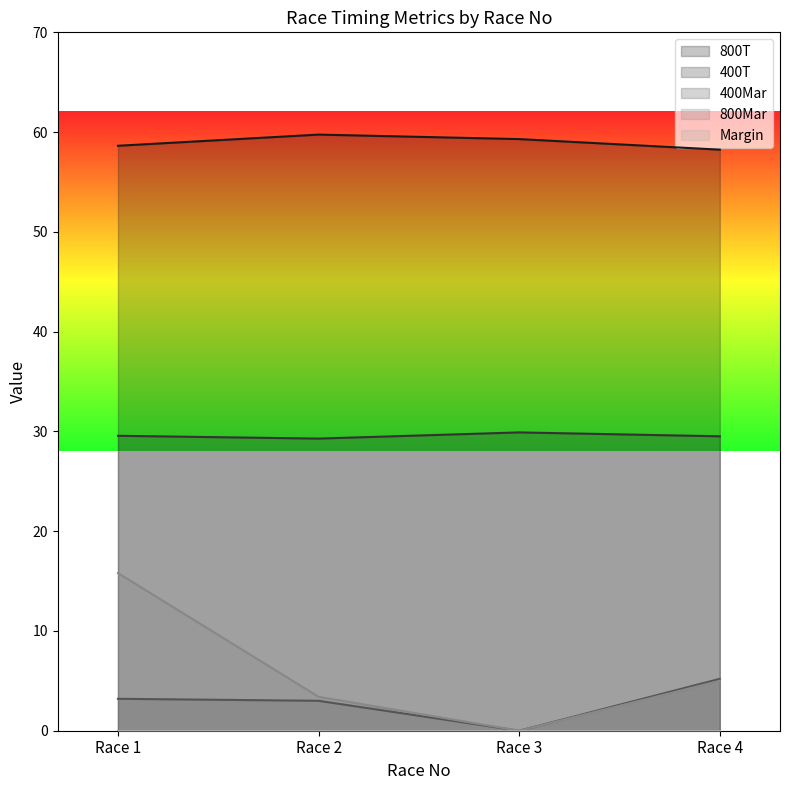

Which series has the largest range (max minus min)?

800Mar